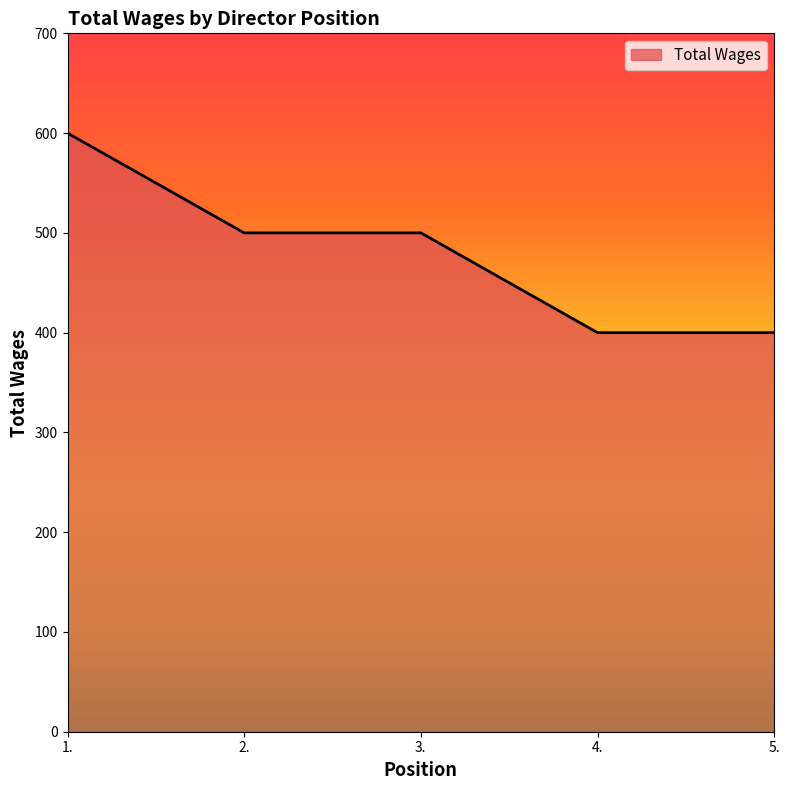

True or false: the data shows 500 at 2..

True